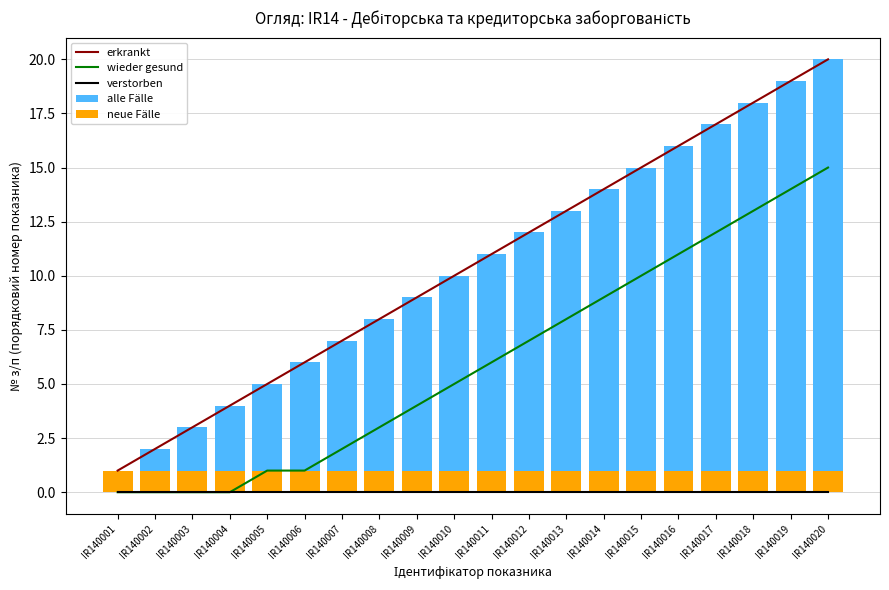

What are all the series names shown in the legend?

erkrankt, wieder gesund, verstorben, alle Fälle, neue Fälle